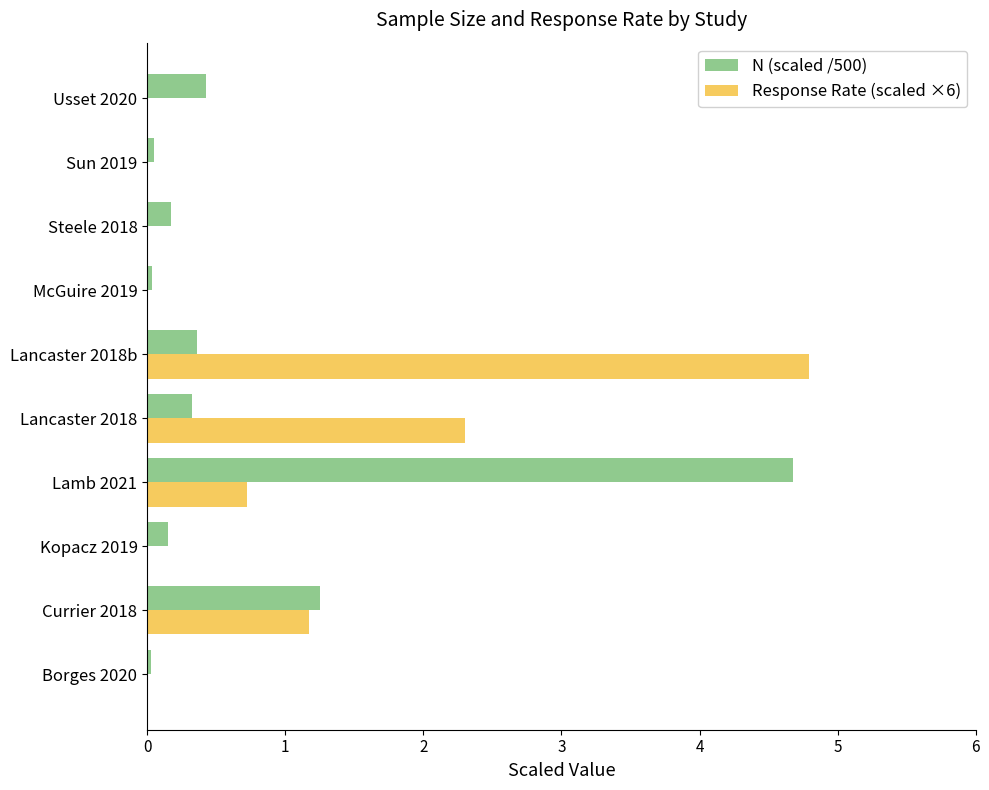

Which category has the highest value in the N (scaled /500) series?

Lamb 2021